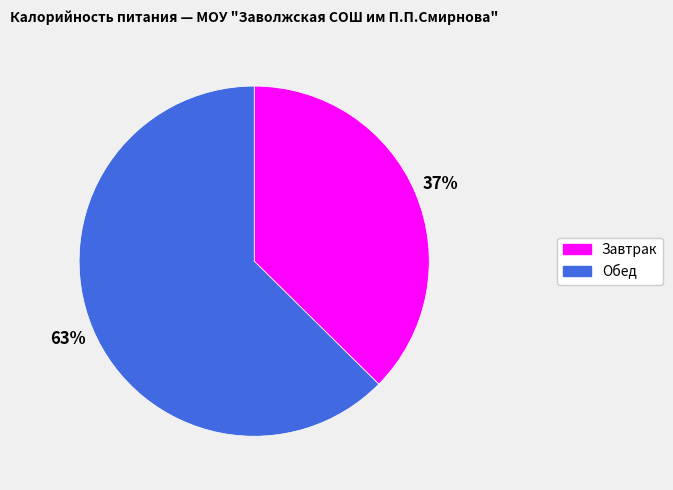

Is there any slice that represents more than half of the pie?

Yes